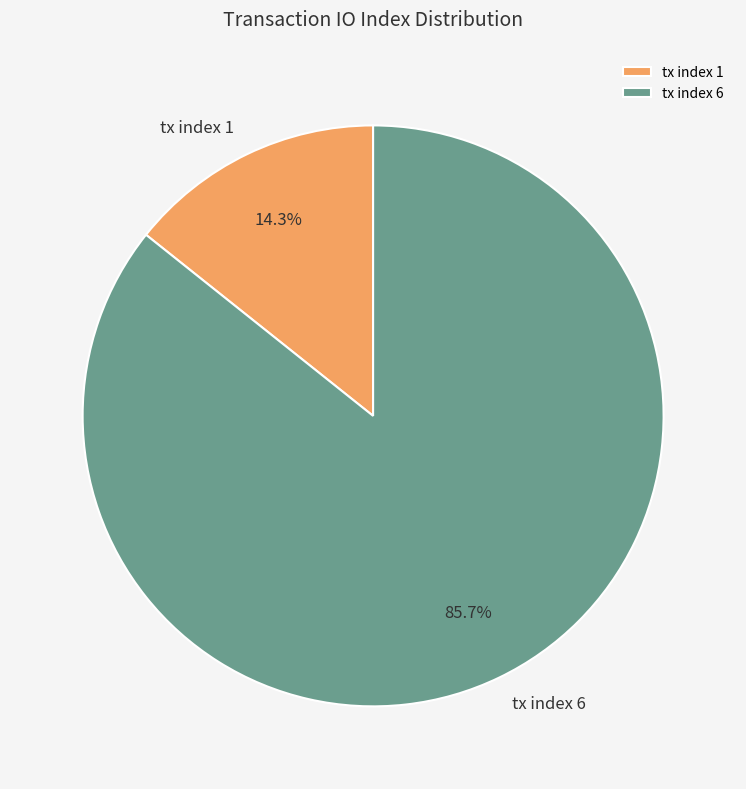

Which has a higher value, tx index 6 or tx index 1?

tx index 6